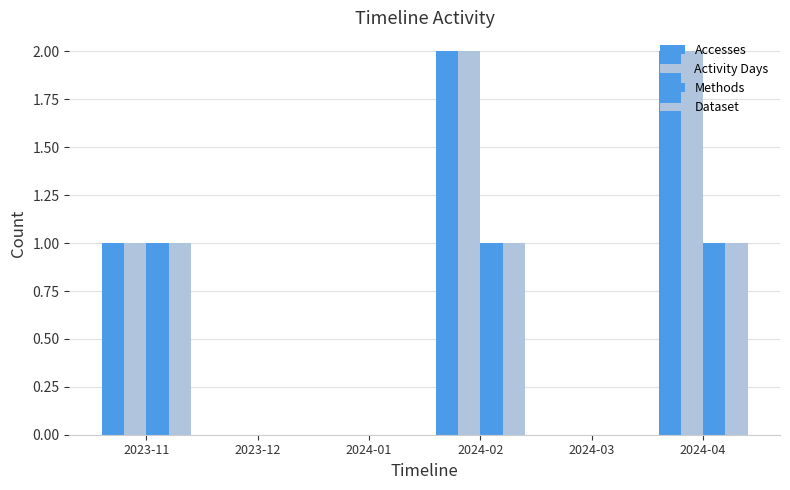

Reading left to right, list all the values displayed in this chart.

Accesses: 1	0	0	2	0	2
Activity Days: 1	0	0	2	0	2
Methods: 1	0	0	1	0	1
Dataset: 1	0	0	1	0	1